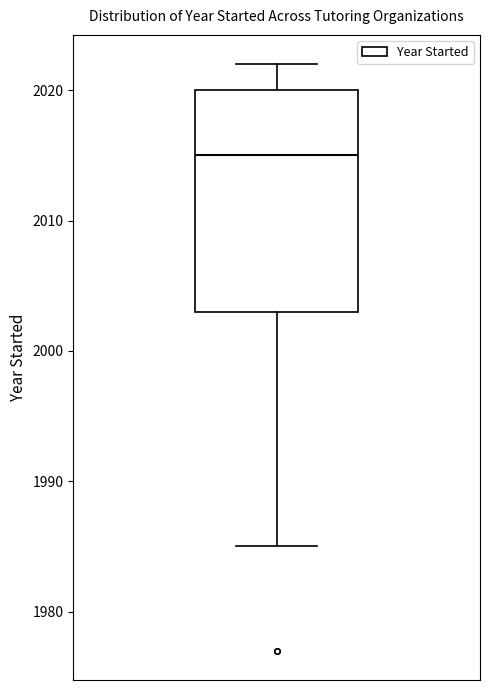

Read this box plot against the y-axis: the position of the median line, the range covered by the box, and the ends of both whiskers. The values are not printed on the chart, so give them approximately, as read against the axis.

median 2015, box 2003 to 2020, whiskers 1985 to 2022